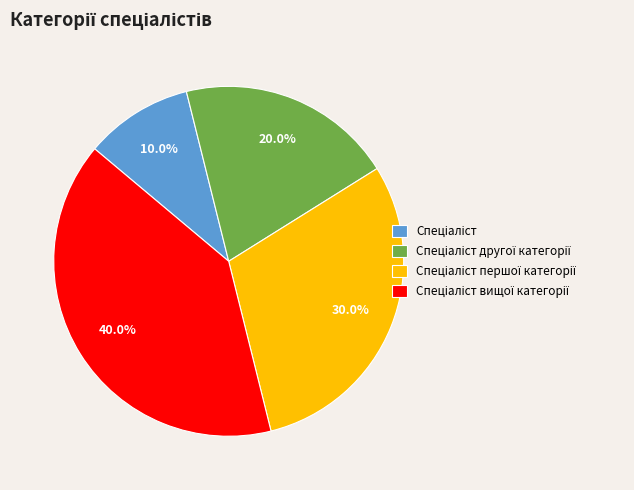

Does any single category account for the majority?

No